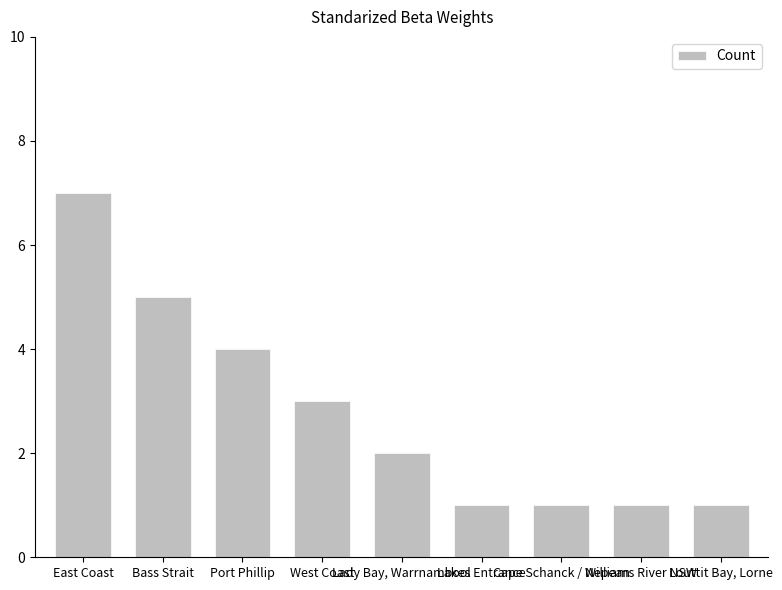

What is the label of the 7th bar from the right?

Port Phillip